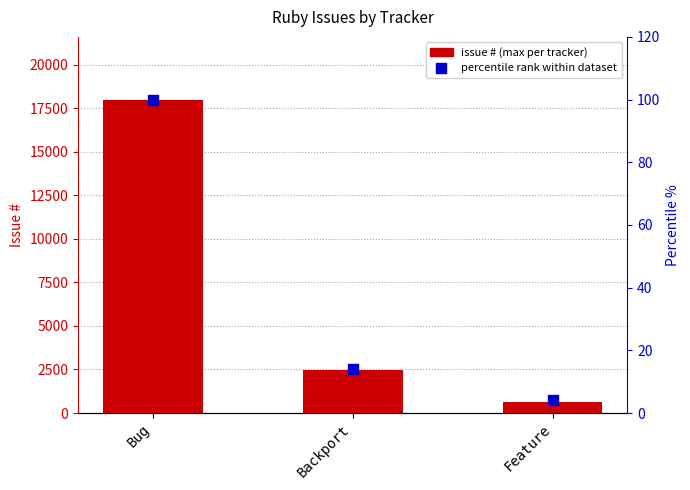

Which series reaches the minimum Y coordinate?

percentile rank within dataset